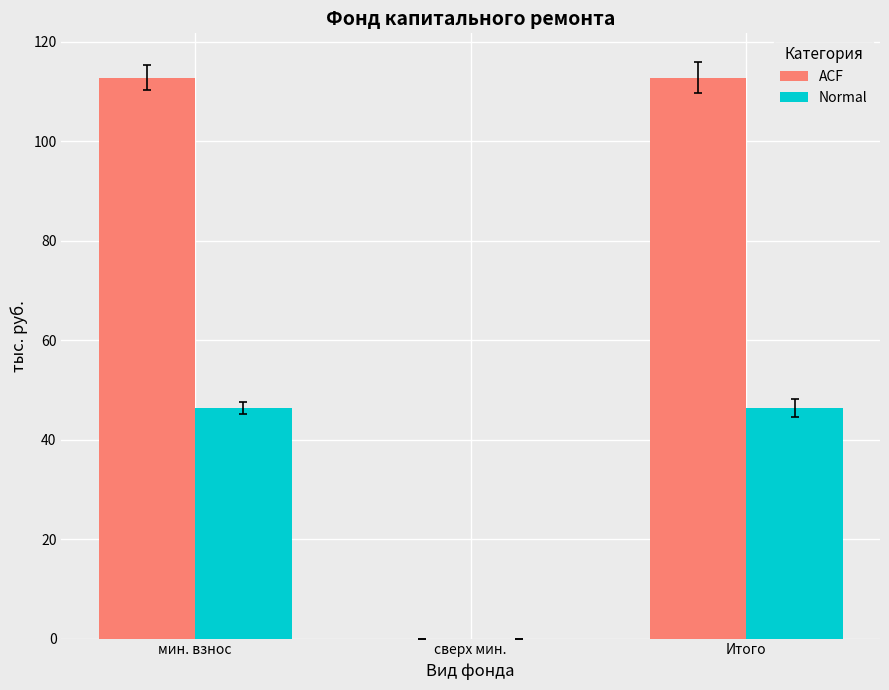

How many values in the Normal series exceed 46?

2